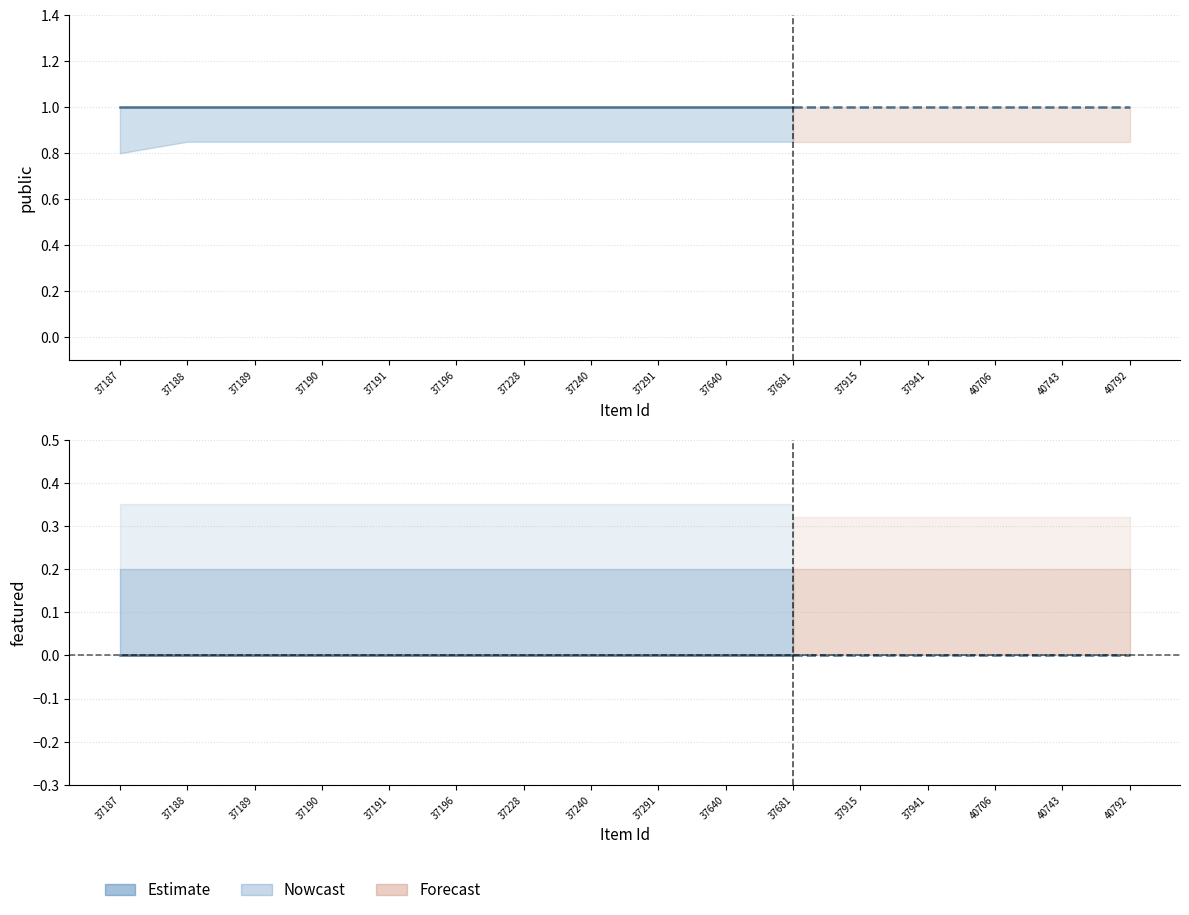

Where is public nearest to the value 1?

37187